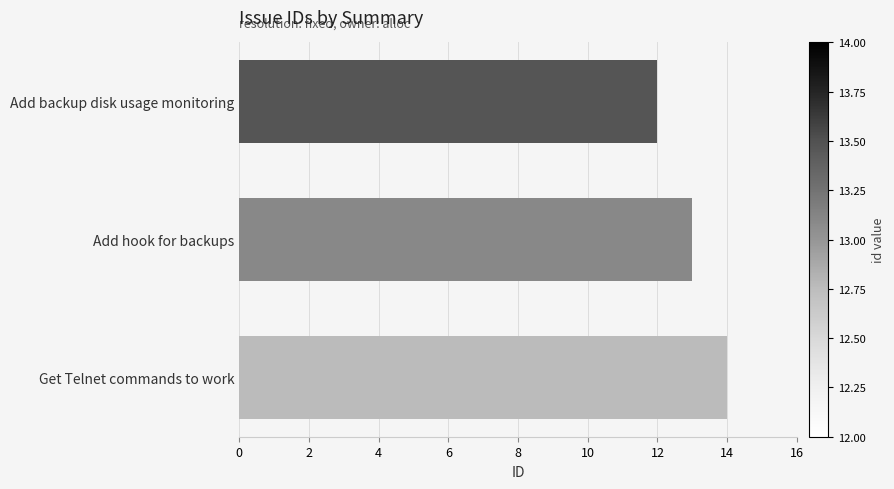

At which category does the chart reach its peak across all series?

Get Telnet commands to work